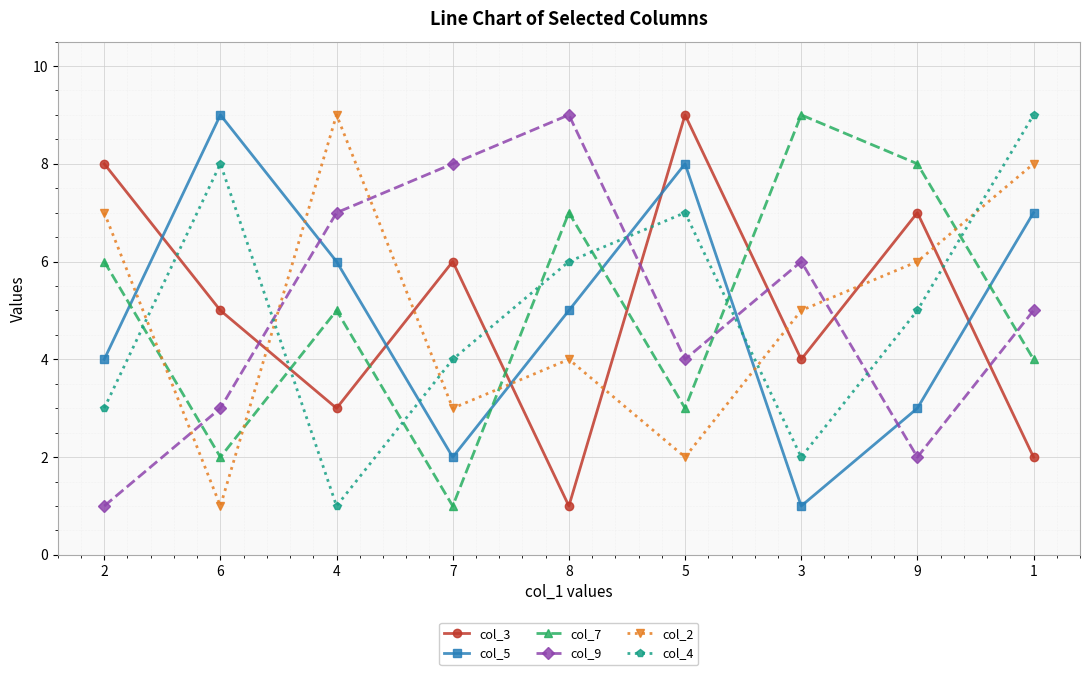

Which category has the highest value in the col_2 series?

4